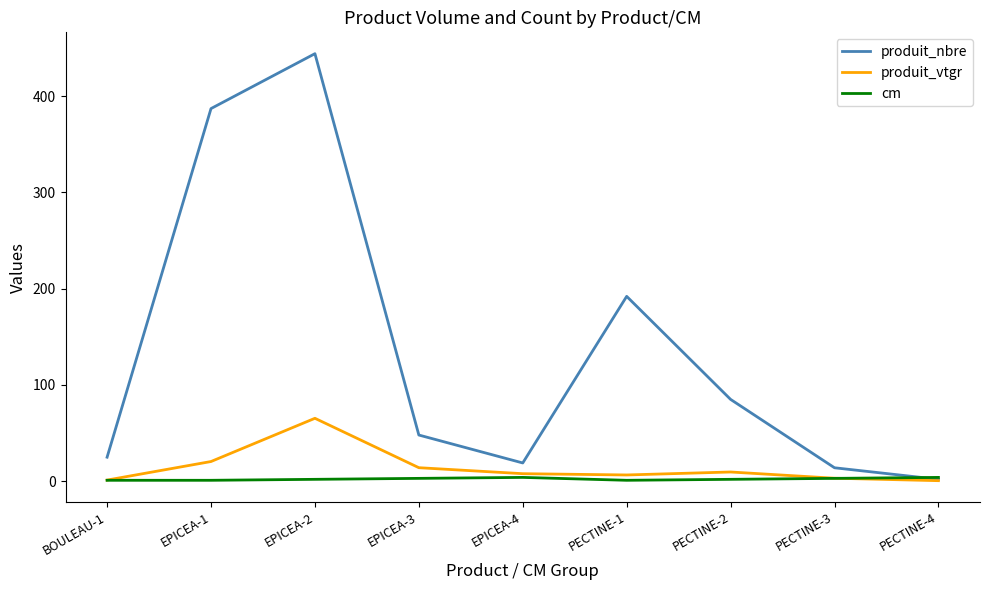

Between EPICEA-1 and EPICEA-3, which series saw the biggest shift?

produit_nbre